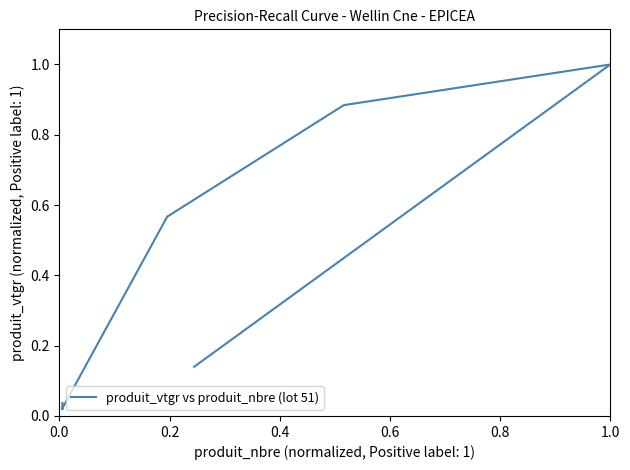

How many lines are shown in the chart?

1